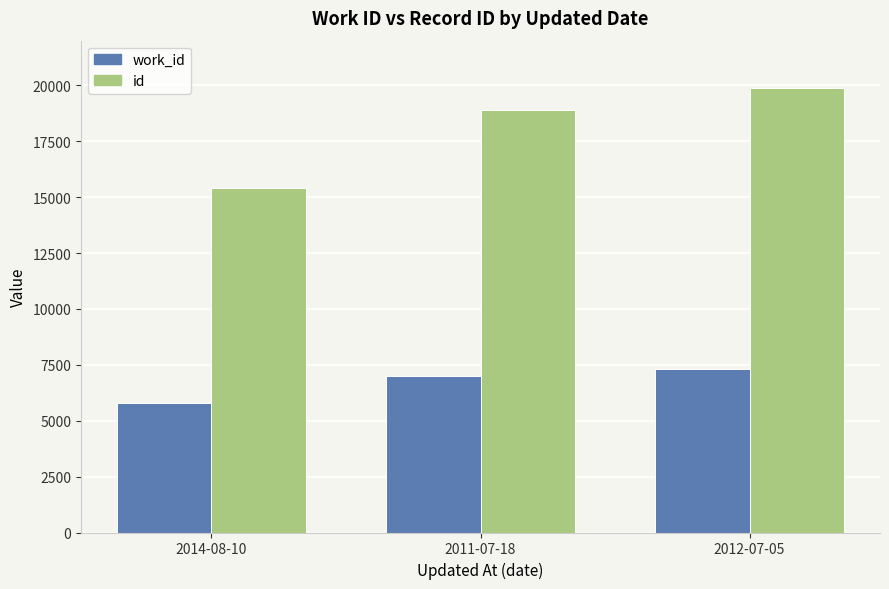

How many values in the id series are below 18903?

1